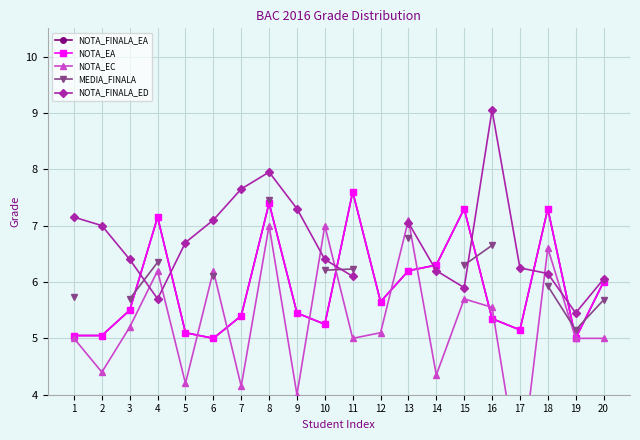

Is it true that NOTA_FINALA_ED equals 6.2 at 17?

True